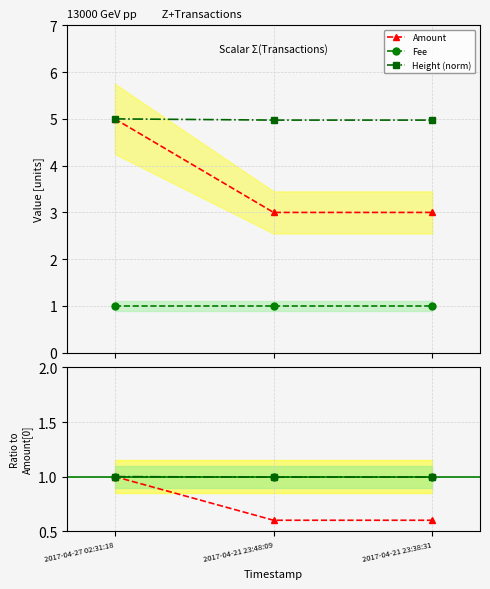

What is the sum of the Fee values at 2017-04-21 23:48:09 and 2017-04-27 02:31:18?

2.0